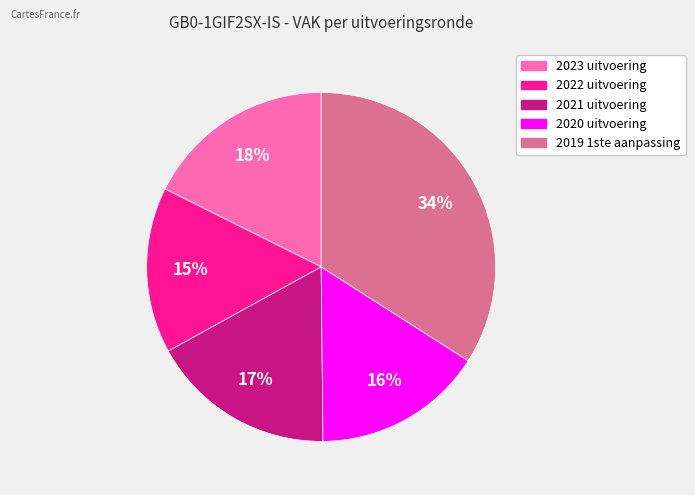

Which category has the biggest portion of the pie?

2019 1ste aanpassing